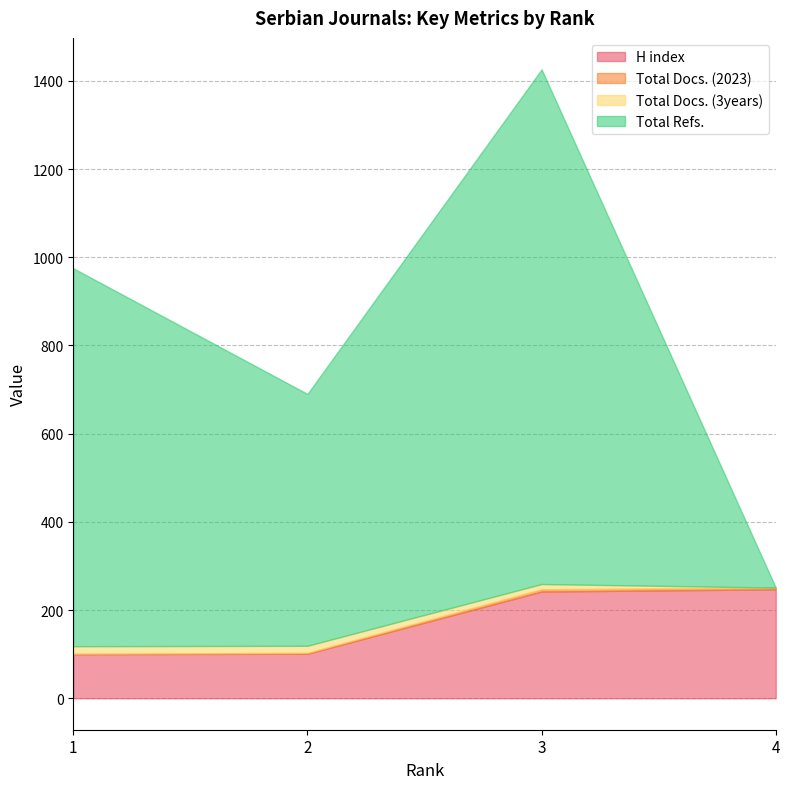

Reading right to left, list all the values displayed in this chart.

H index: 4=247	3=242	2=101	1=100
Total Docs. (2023): 4=4	3=5	2=2	1=1
Total Docs. (3years): 4=0	3=12	2=16	1=17
Total Refs.: 4=0	3=1167	2=571	1=857